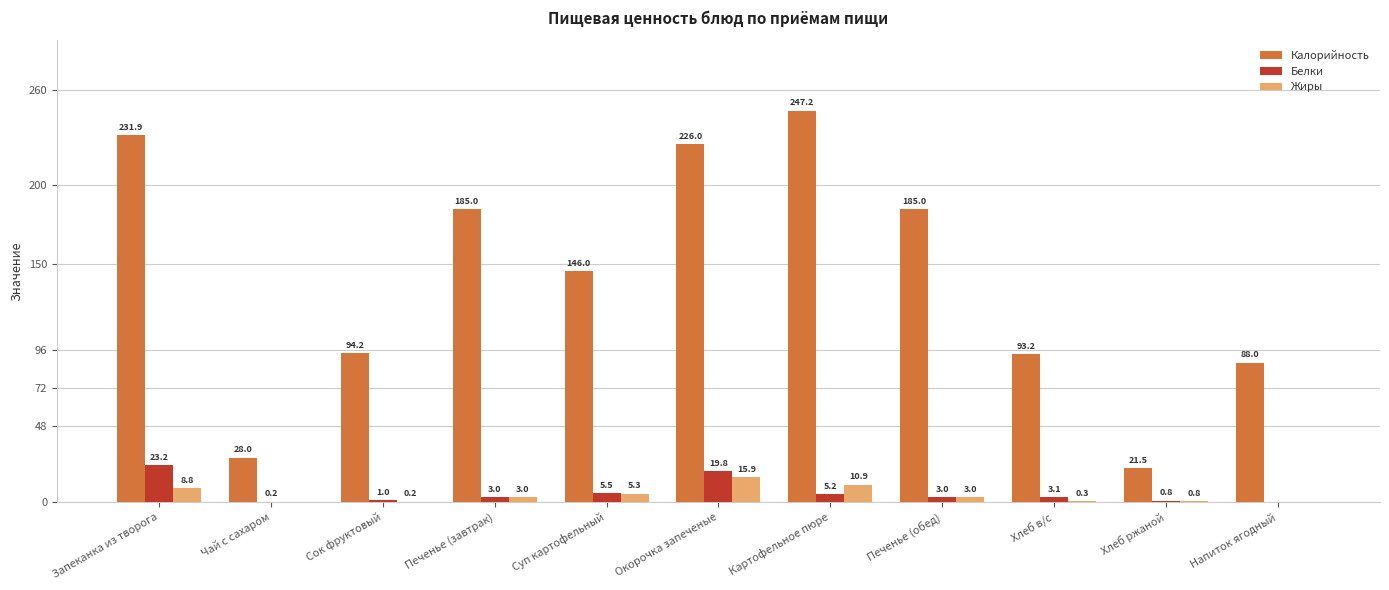

Is the value of Жиры at Хлеб ржаной greater than the value of Калорийность at Печенье (обед)?

No